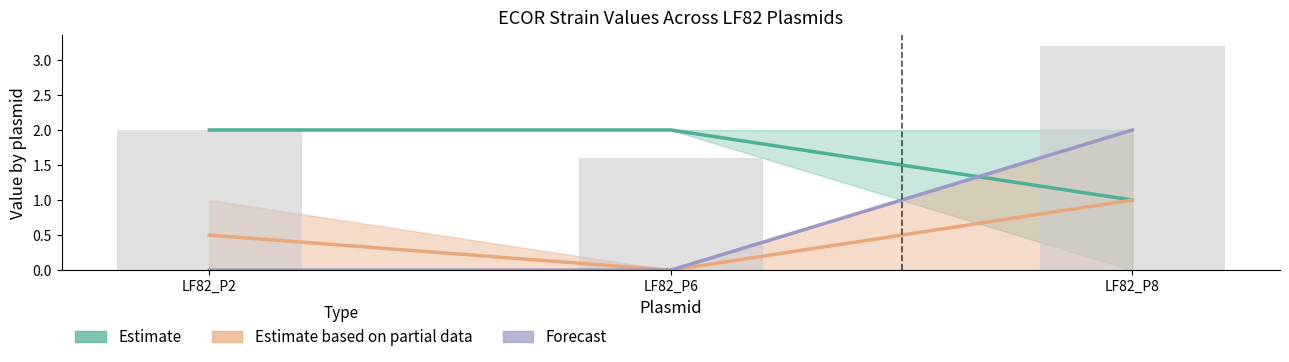

True or false: Forecast has a value of 0.0 at LF82_P6.

True